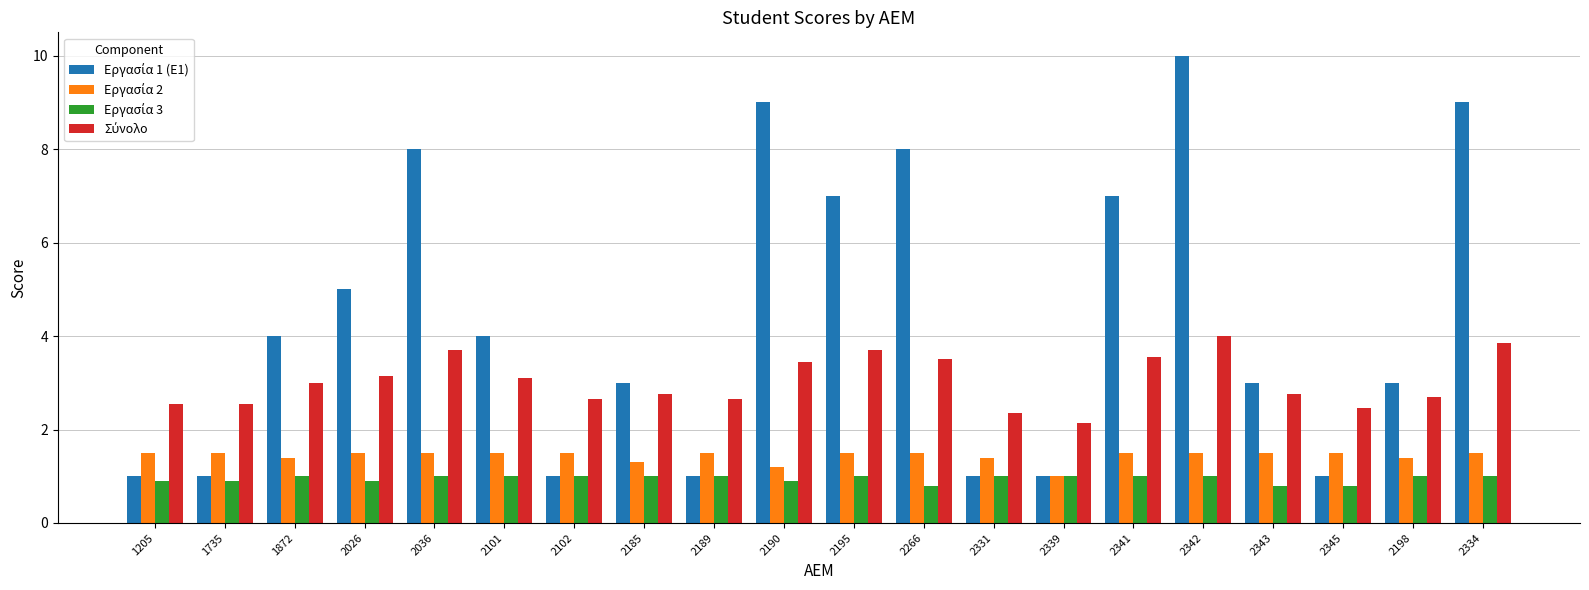

What is the minimum value shown in the chart?

0.8